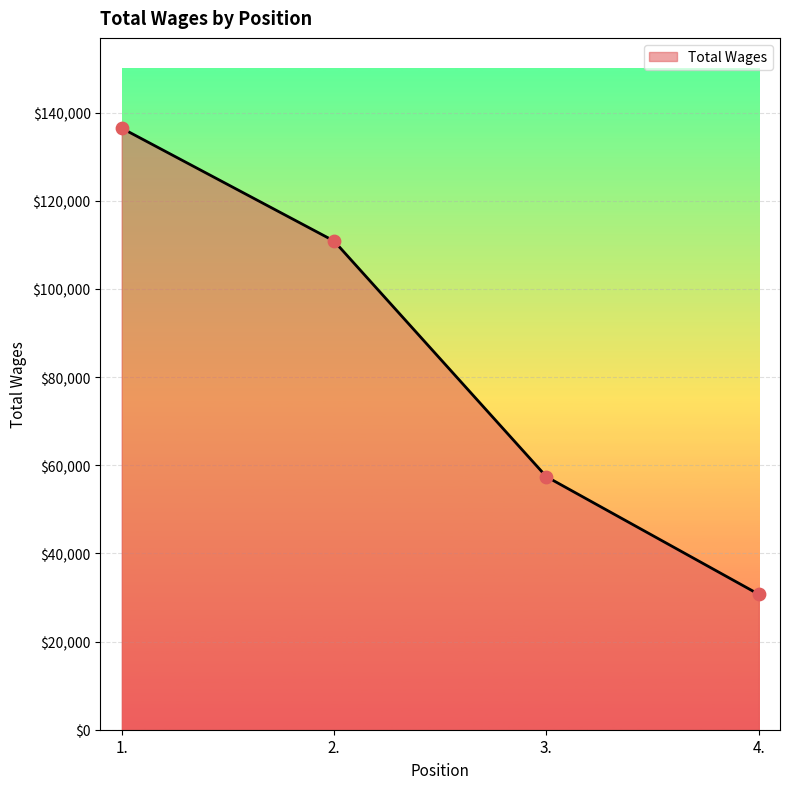

Which has a higher value, 2. or 3.?

2.